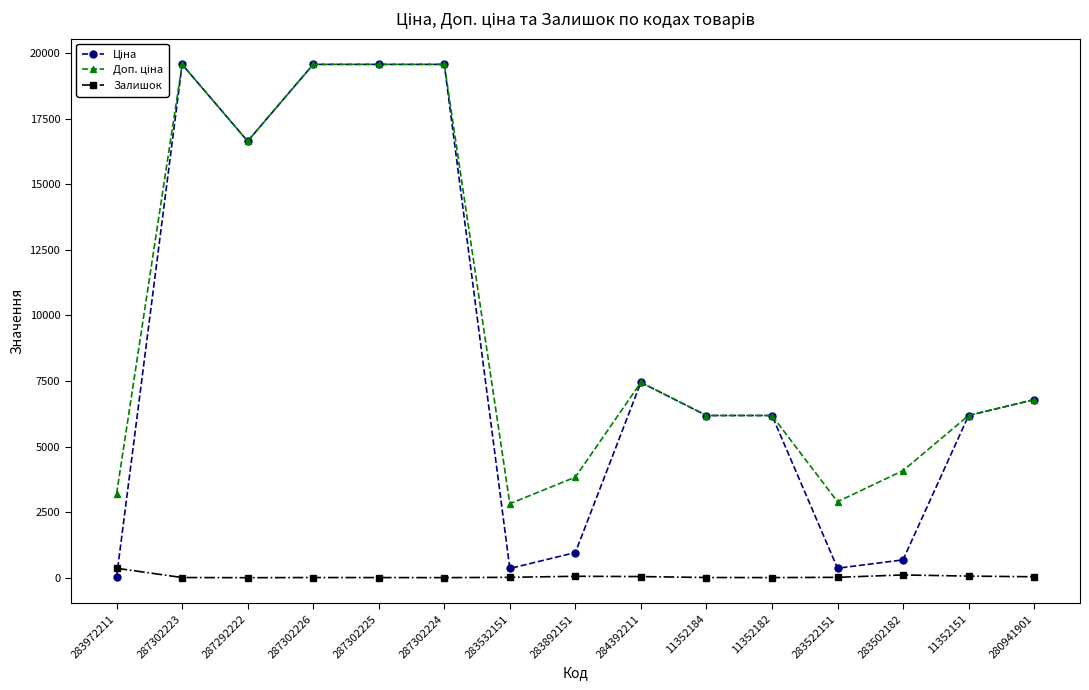

At how many categories does at least one series exceed 15821?

5